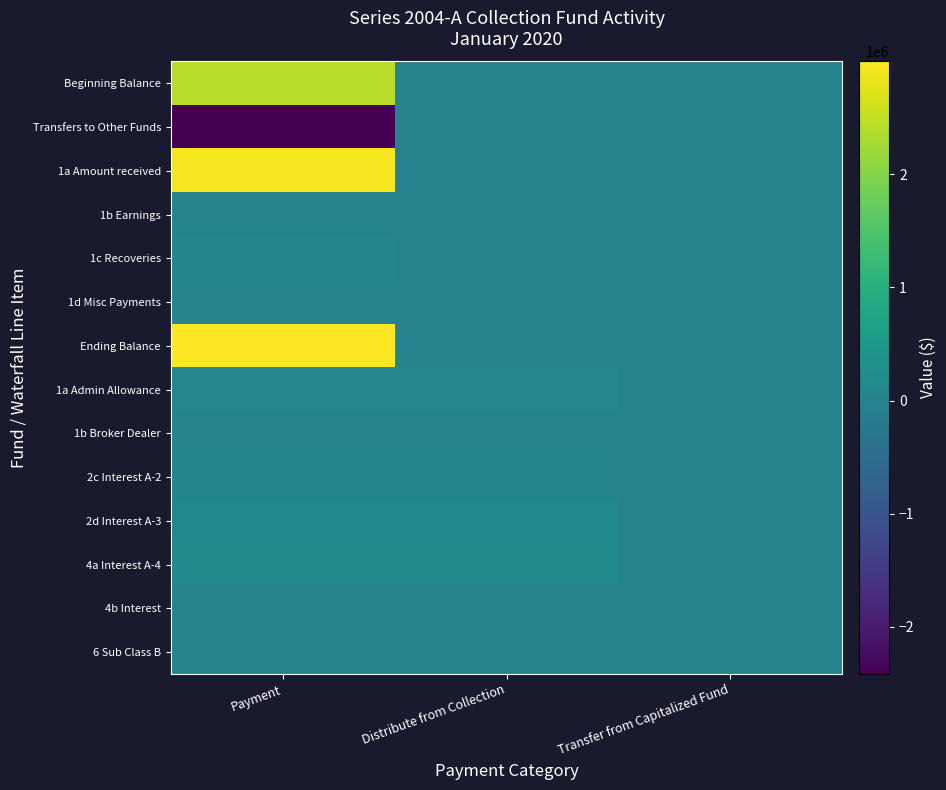

Reading right to left, what are all the values shown in this chart?

Beginning Balance: Transfer from Capitalized Fund=0.0	Distribute from Collection=0.0	Payment=2414922.3
Transfers to Other Funds: Transfer from Capitalized Fund=0.0	Distribute from Collection=0.0	Payment=-2414922.3
1a Amount received: Transfer from Capitalized Fund=0.0	Distribute from Collection=0.0	Payment=2915795.1
1b Earnings: Transfer from Capitalized Fund=0.0	Distribute from Collection=0.0	Payment=8159.7
1c Recoveries: Transfer from Capitalized Fund=0.0	Distribute from Collection=0.0	Payment=71368.9
1d Misc Payments: Transfer from Capitalized Fund=0.0	Distribute from Collection=0.0	Payment=0.0
Ending Balance: Transfer from Capitalized Fund=0.0	Distribute from Collection=0.0	Payment=2995323.6
1a Admin Allowance: Transfer from Capitalized Fund=0.0	Distribute from Collection=78924.4	Payment=78924.4
1b Broker Dealer: Transfer from Capitalized Fund=0.0	Distribute from Collection=2571.1	Payment=2571.1
2c Interest A-2: Transfer from Capitalized Fund=0.0	Distribute from Collection=32355.1	Payment=32355.1
2d Interest A-3: Transfer from Capitalized Fund=0.0	Distribute from Collection=102671.5	Payment=102671.5
4a Interest A-4: Transfer from Capitalized Fund=0.0	Distribute from Collection=124878.7	Payment=124878.7
4b Interest: Transfer from Capitalized Fund=0.0	Distribute from Collection=0.0	Payment=0.0
6 Sub Class B: Transfer from Capitalized Fund=0.0	Distribute from Collection=0.0	Payment=0.0